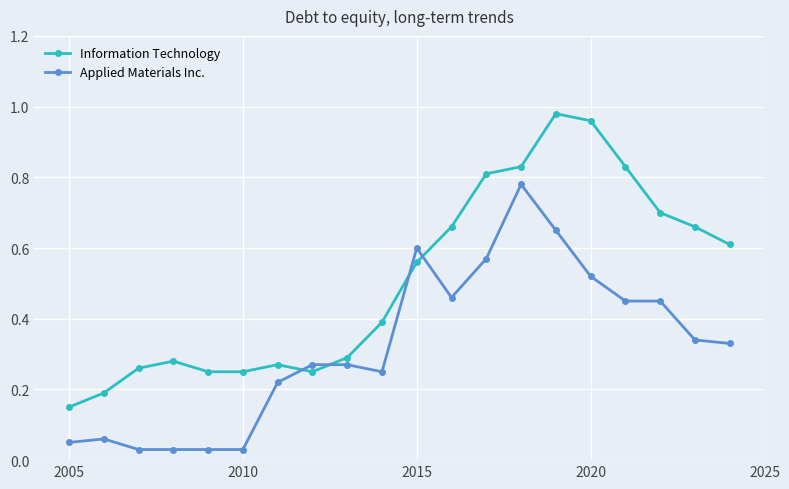

Which series has the largest total across all categories?

Information Technology